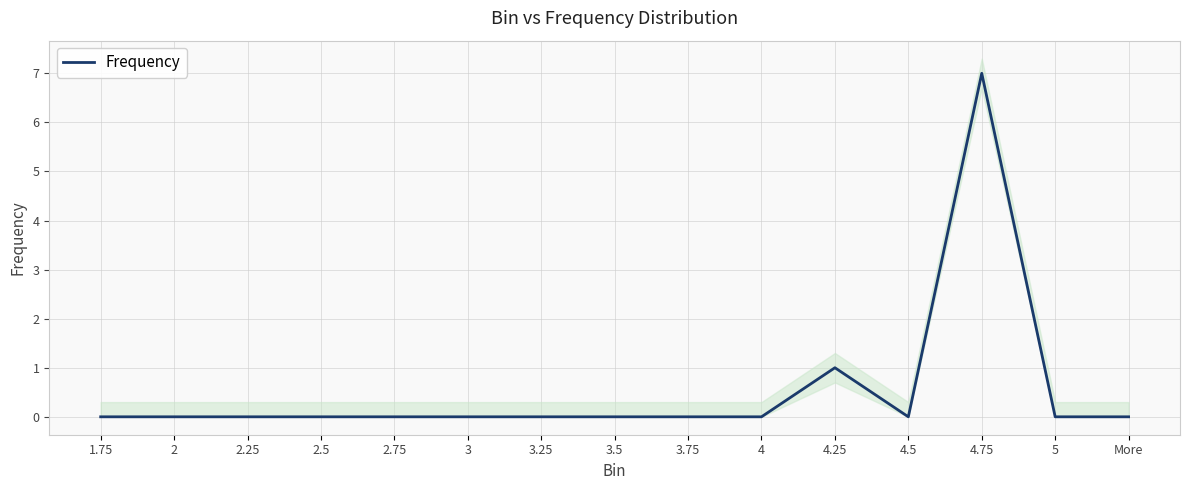

Reading left to right, extract all data points from this chart.

1.75=0	2=0	2.25=0	2.5=0	2.75=0	3=0	3.25=0	3.5=0	3.75=0	4=0	4.25=1	4.5=0	4.75=7	5=0	More=0